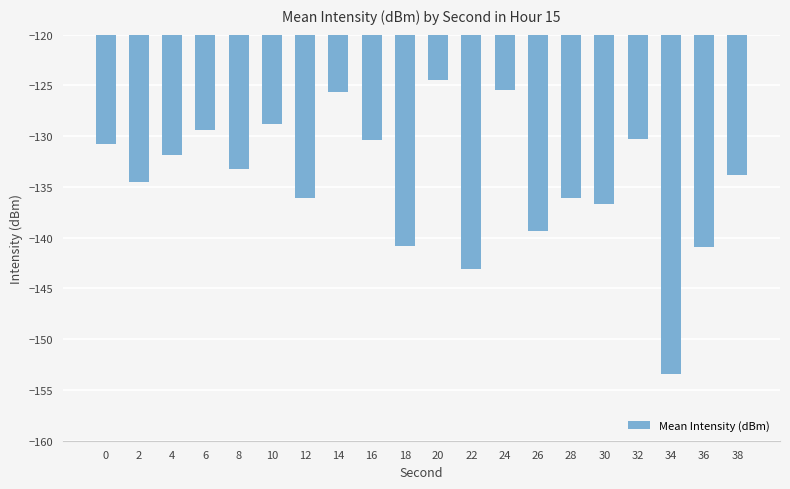

What is the sum of all values?

-2685.3